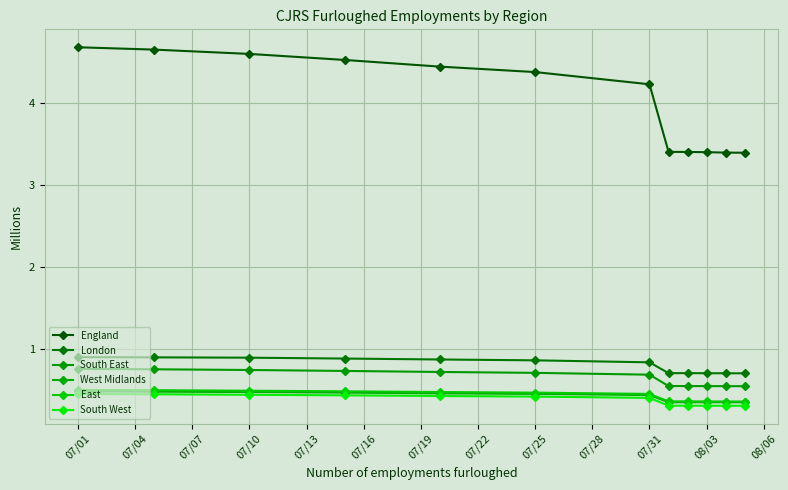

How many England values are between 3 and 4?

5